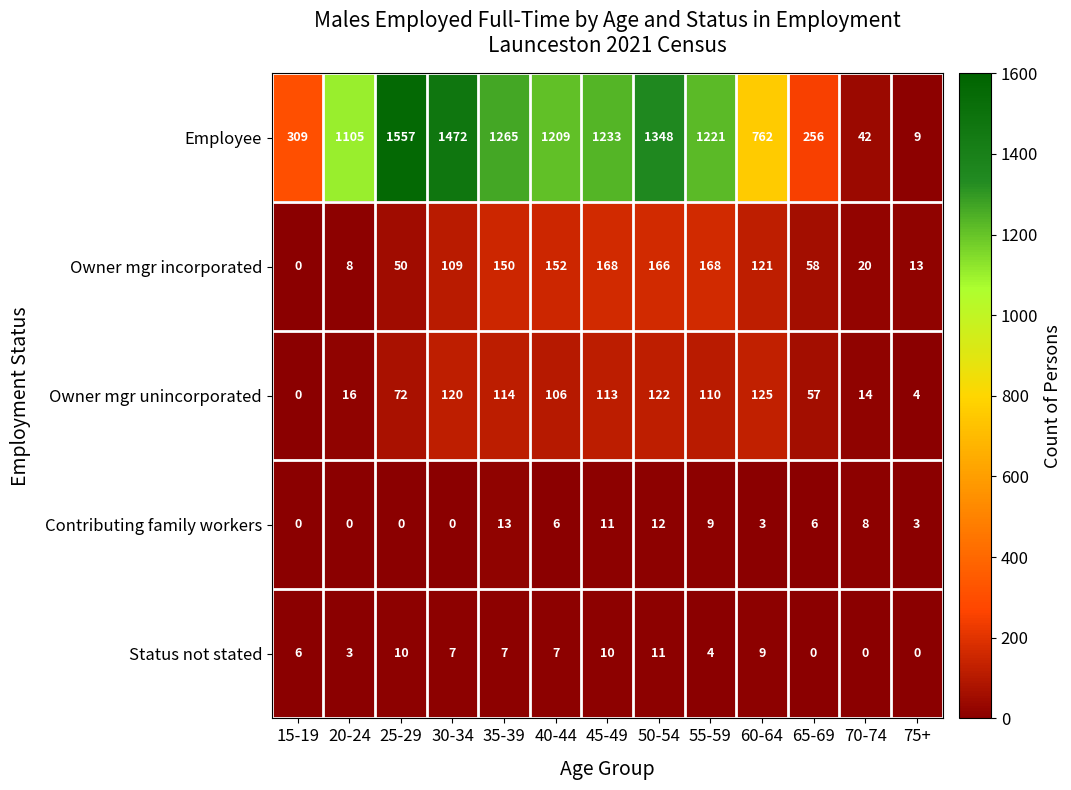

What is the highest value of the Contributing family workers series?

13